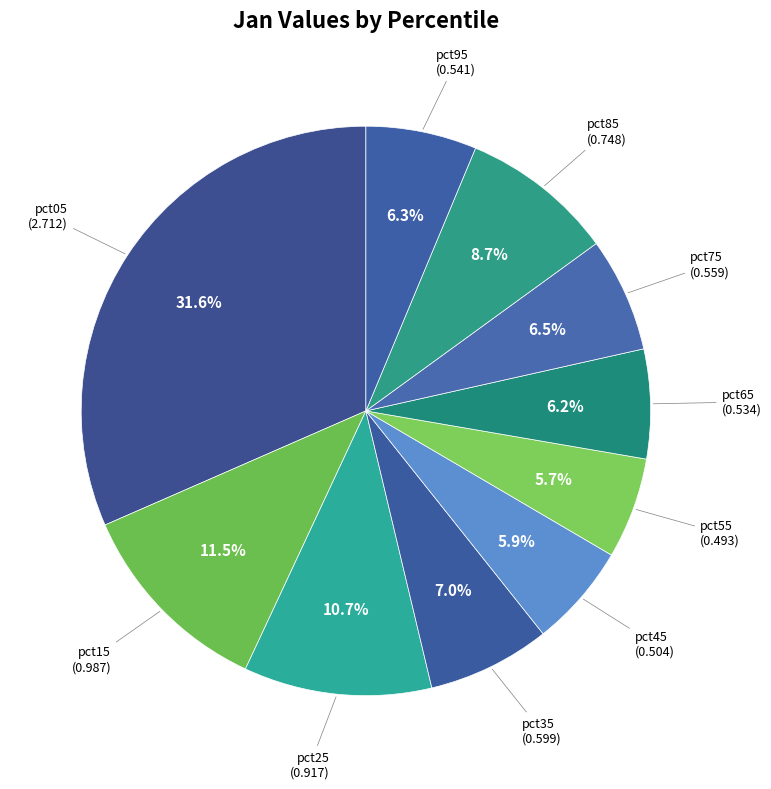

To the nearest percent, what is the difference between the pct25 and pct75 slice percentages?

4%